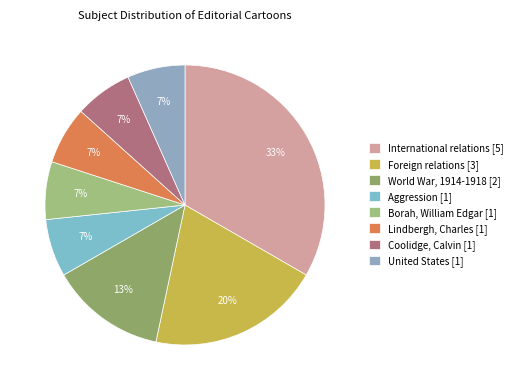

Count the number of slices in the pie.

8